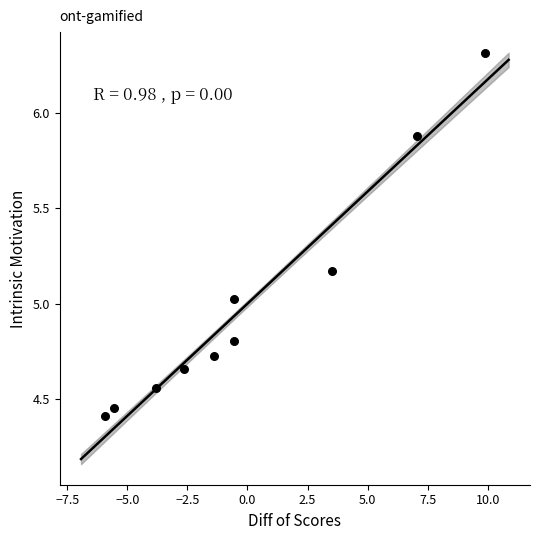

What is the range of Y values (max minus min)?

1.9